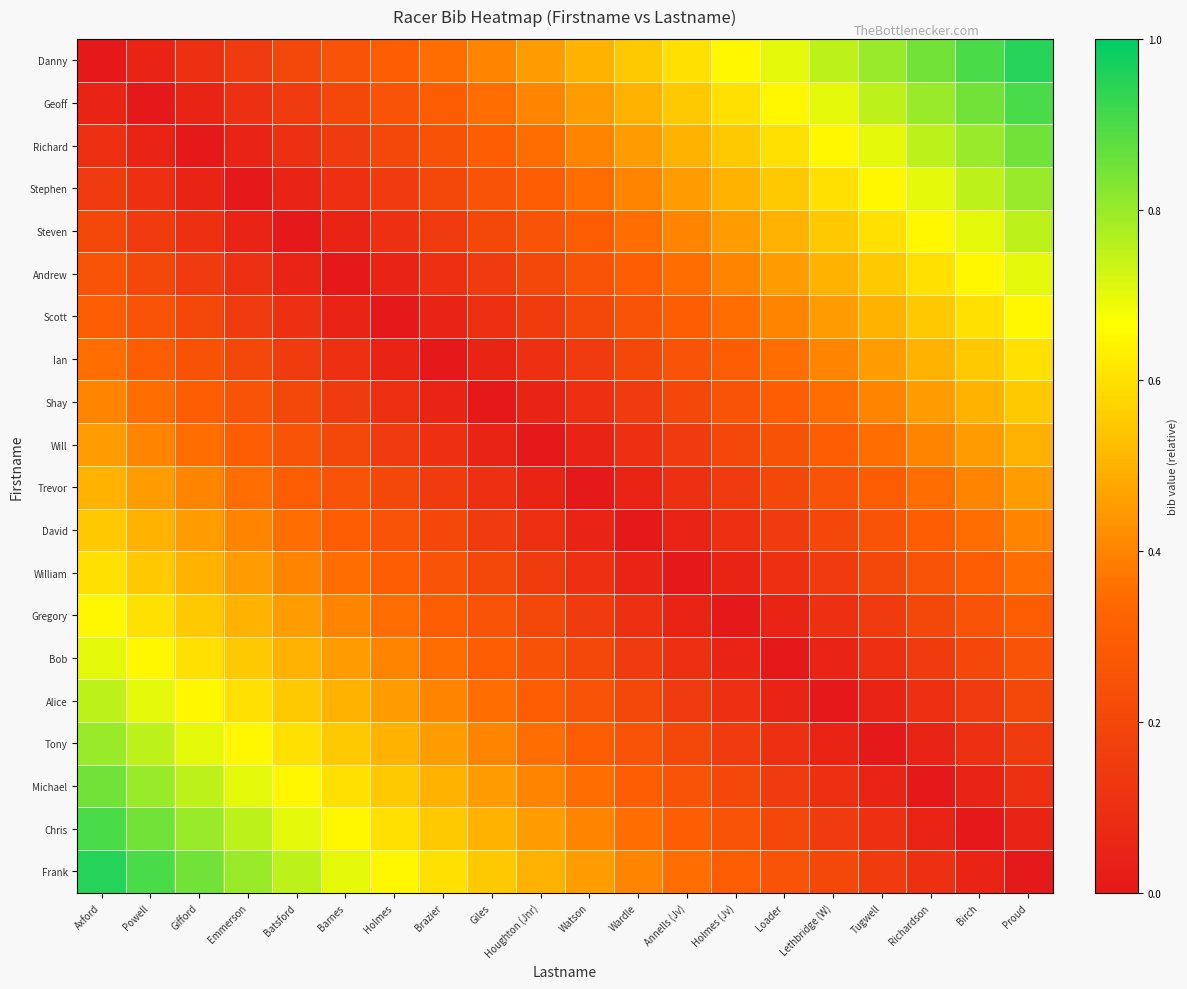

Which series has the largest total across all categories?

Danny